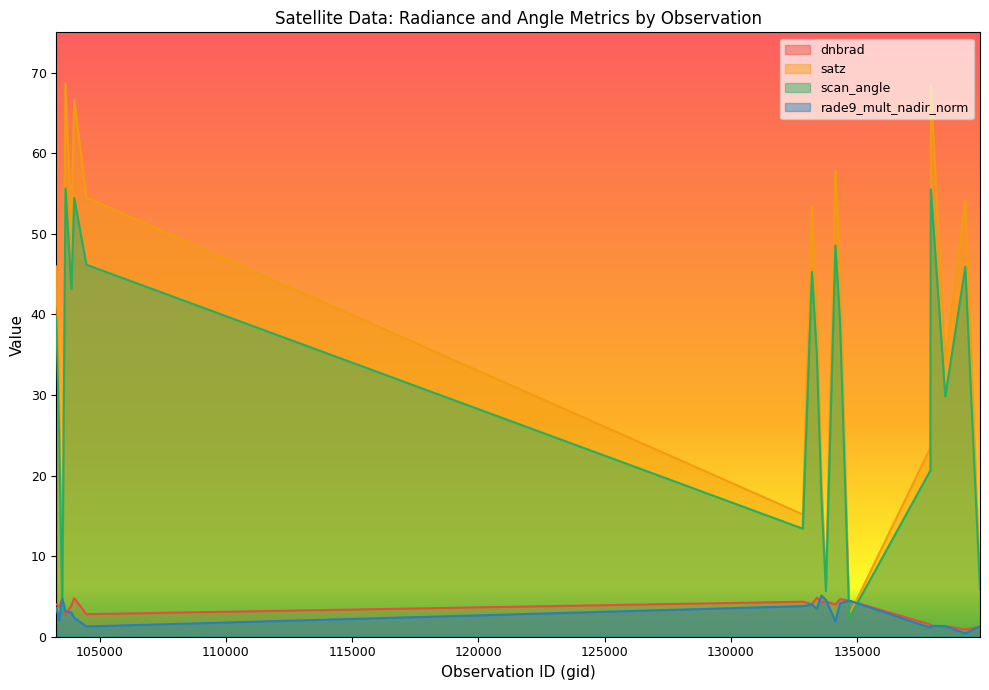

What is the average value of the satz series?

37.3